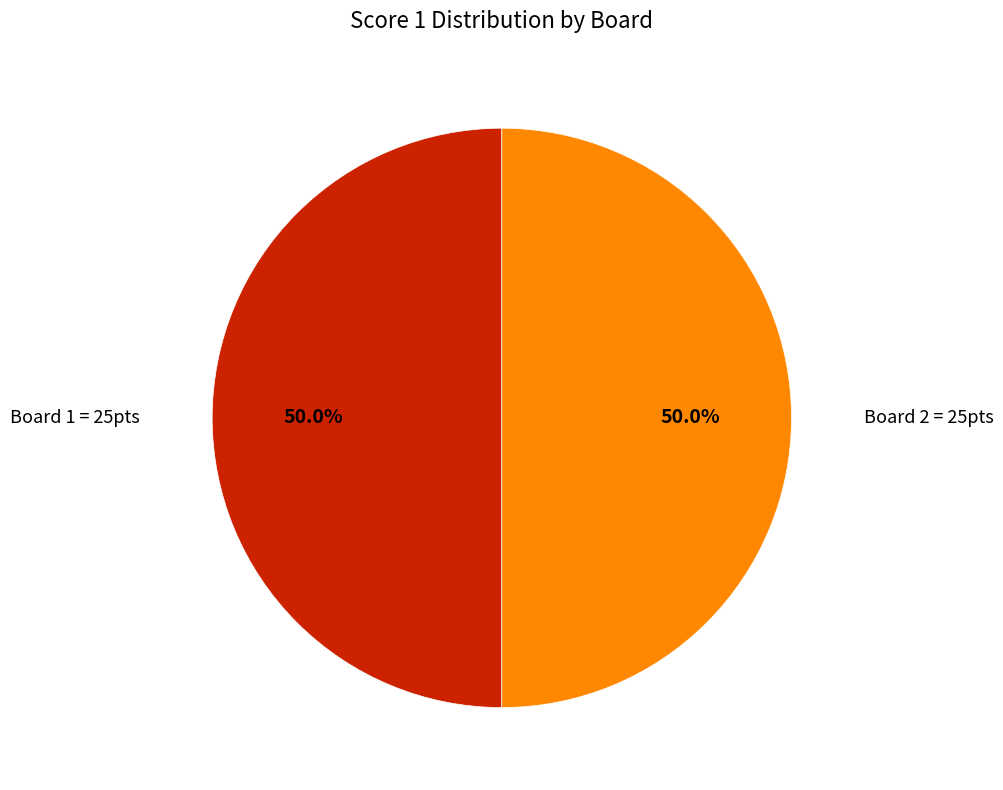

To the nearest percent, what is the difference between the largest and smallest slice percentages?

0%